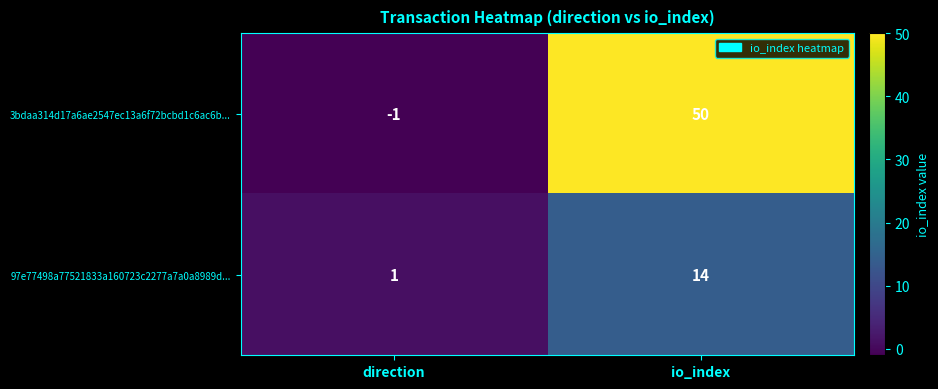

Reading left to right, what are all the values shown in this chart?

3bdaa314d17a6ae2547ec13a6f72bcbd1c6ac6b...: -1	50
97e77498a77521833a160723c2277a7a0a8989d...: 1	14